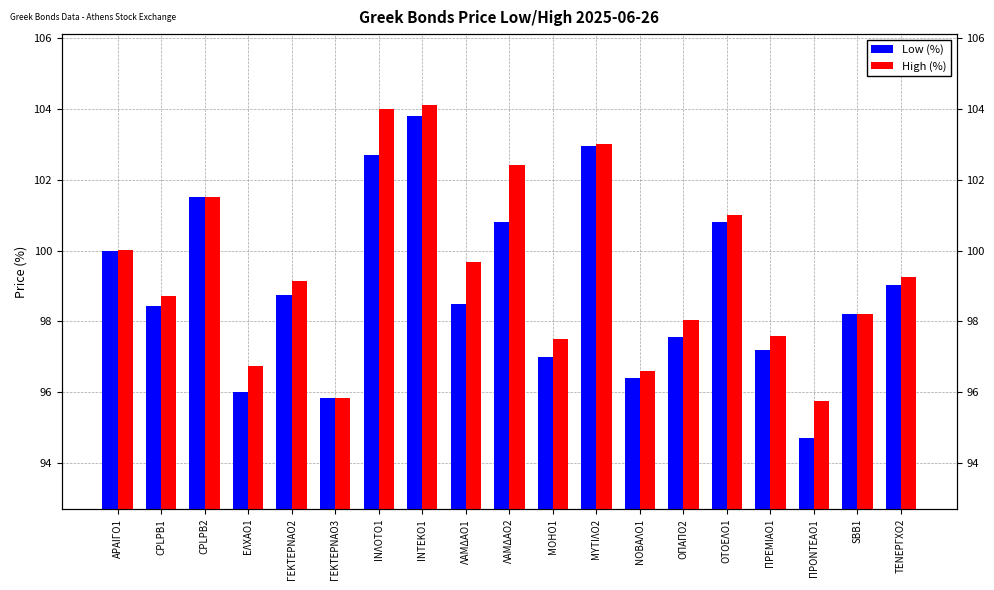

Between ΑΡΑΙΓΟ1 and ΓΕΚΤΕΡΝΑΟ2, which series saw the biggest shift?

Low (%)